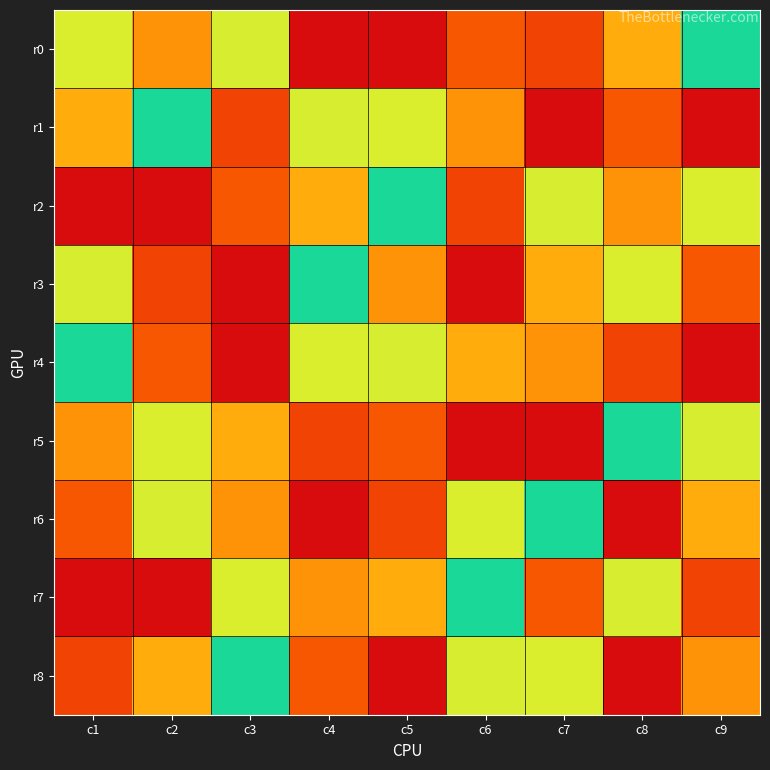

Which has a higher value, c7 or c8?

c7